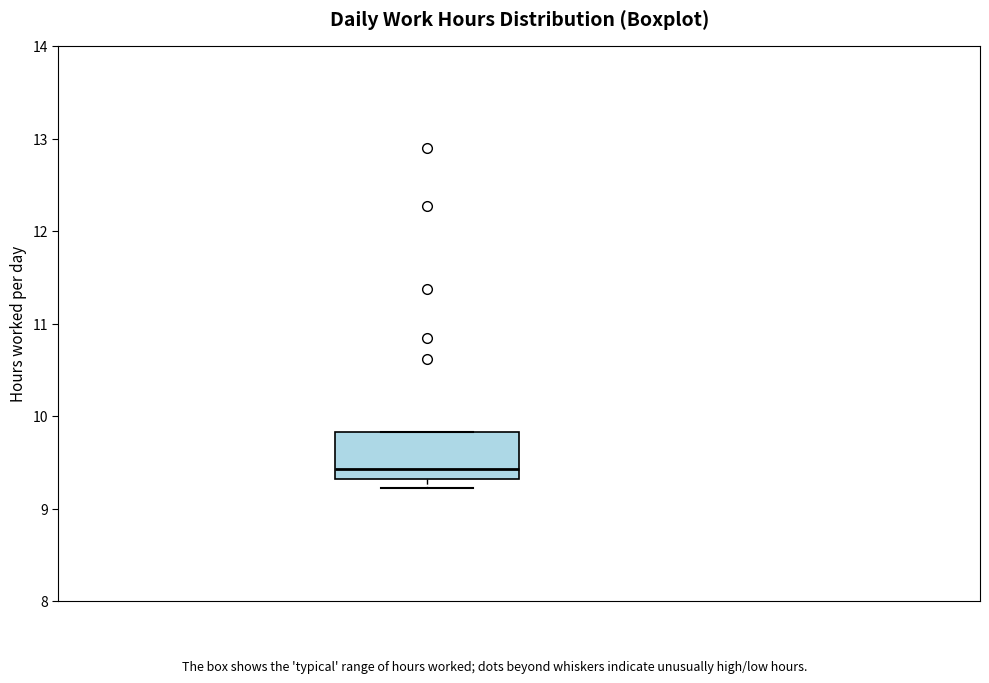

Read this box plot against the y-axis: the position of the median line, the range covered by the box, and the ends of both whiskers. The values are not printed on the chart, so give them approximately, as read against the axis.

median 9.4, box 9.3 to 9.8, whiskers 9.2 to 9.8